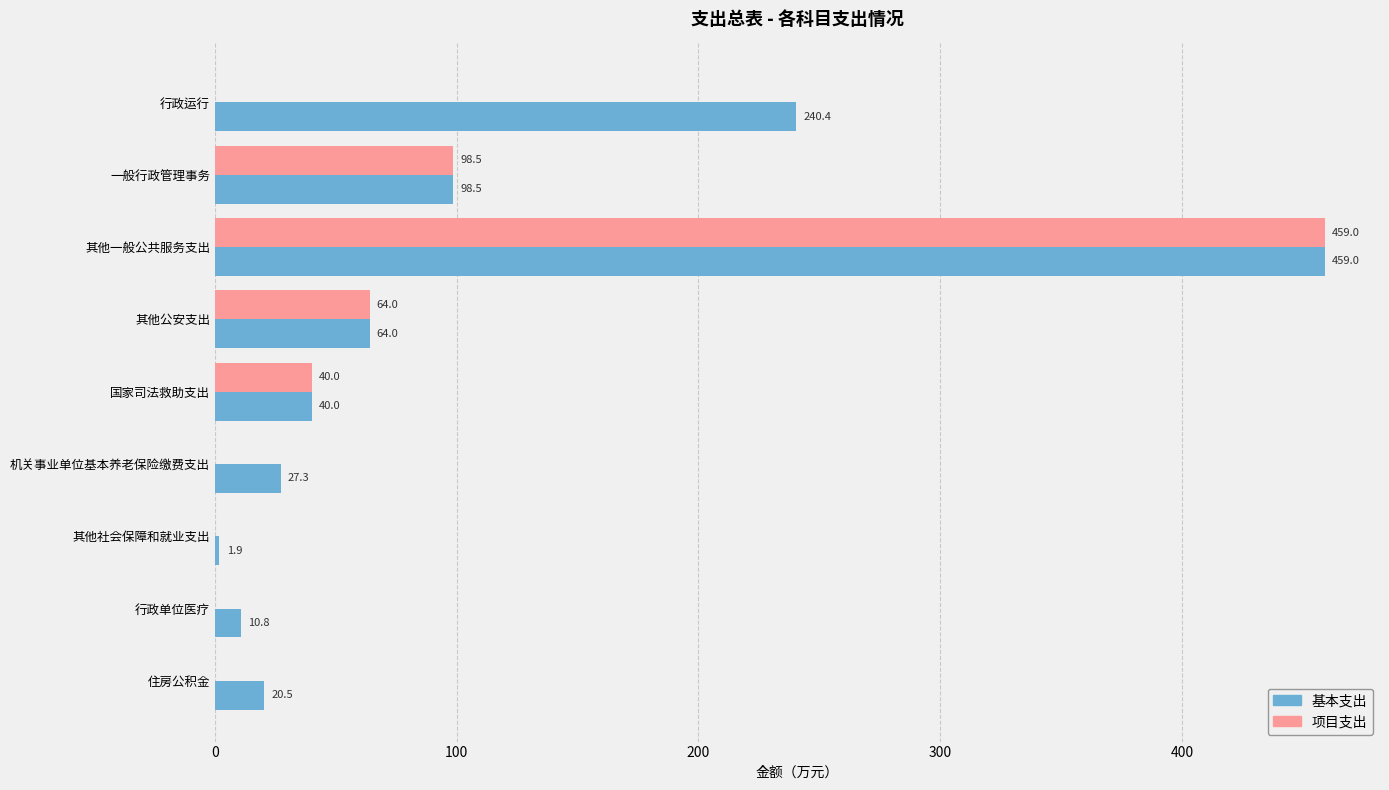

Is it true that 基本支出 equals 262.0 at 其他一般公共服务支出?

False